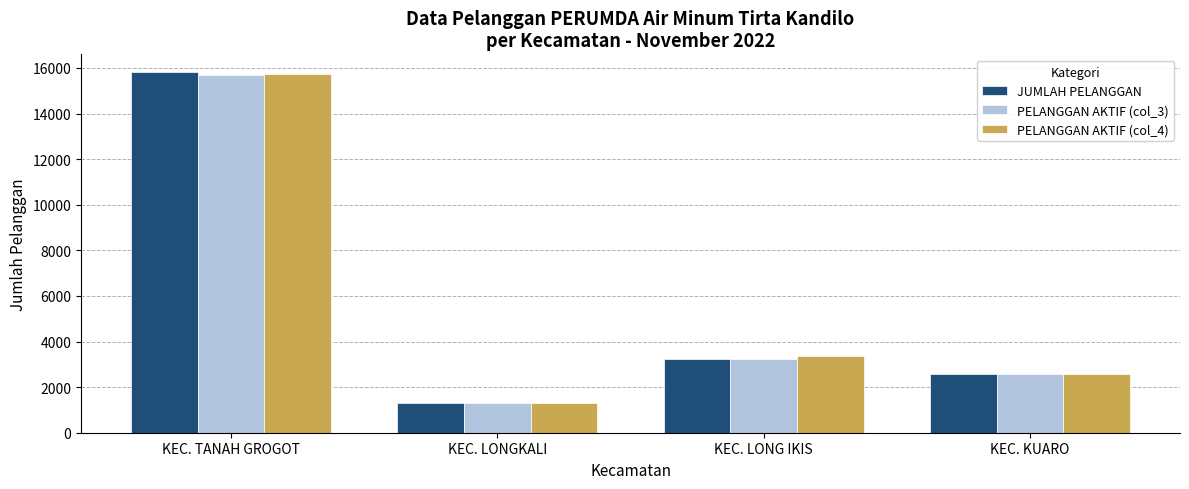

Which series has the widest spread of values?

JUMLAH PELANGGAN